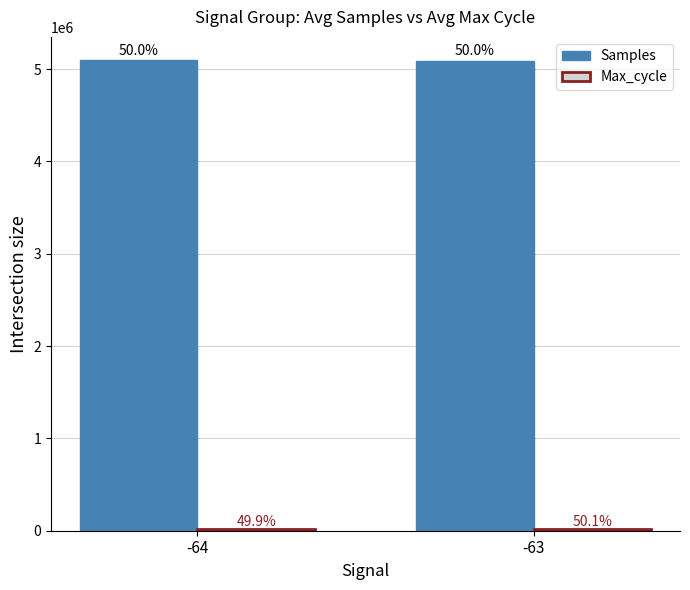

Are the bars grouped side by side (vs. stacked)?

Yes